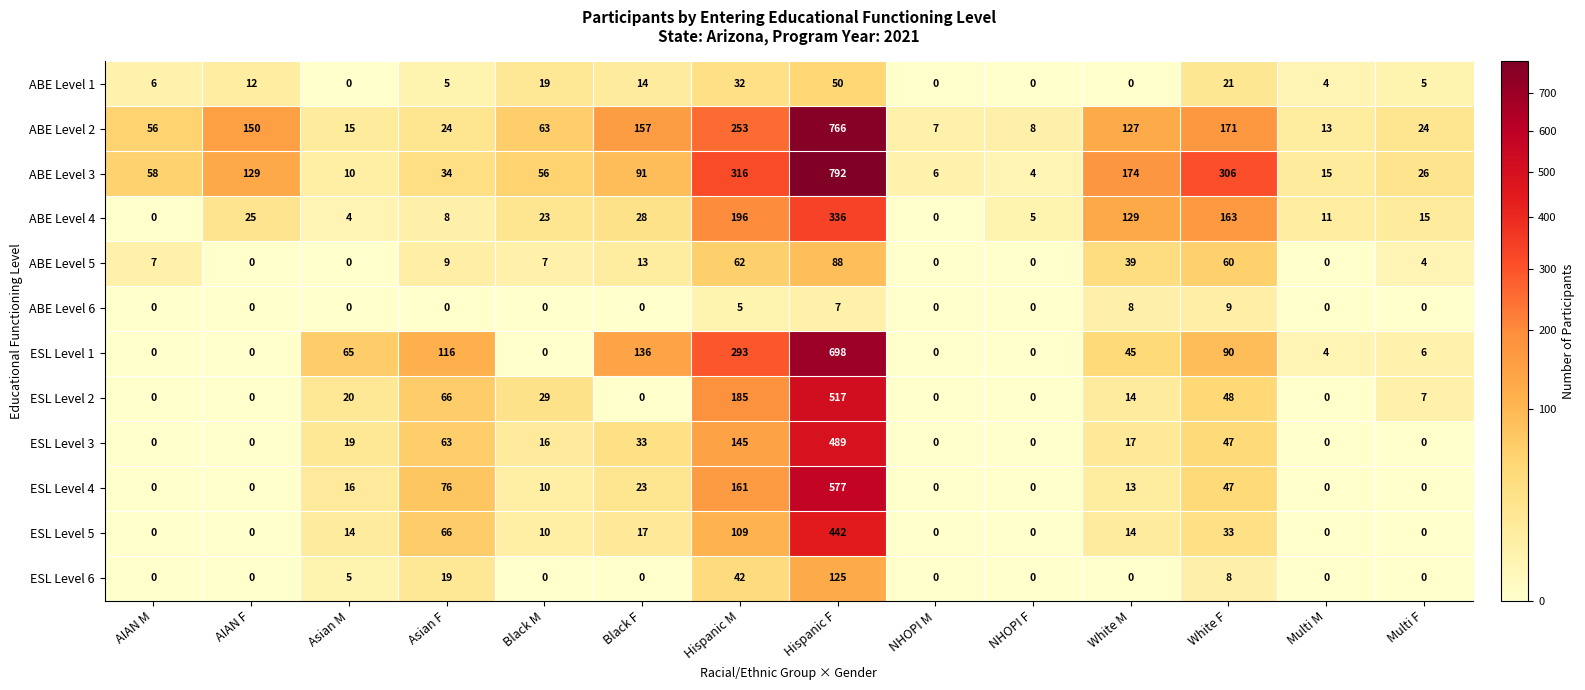

What is the difference between the ABE Level 2 values at White M and White F?

44